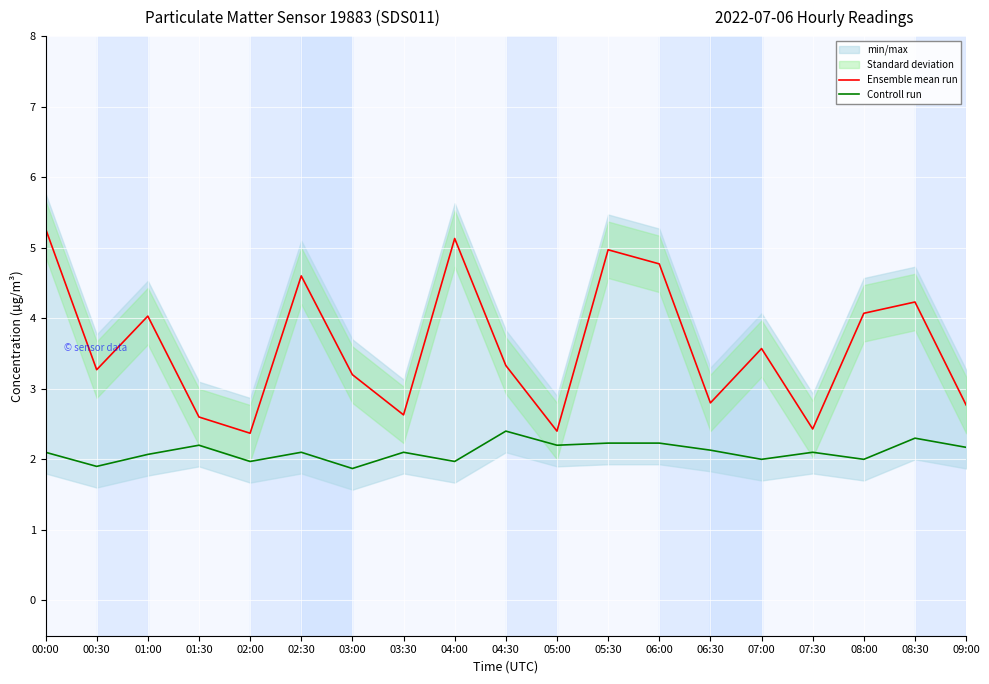

Which series has the widest spread of values?

Ensemble mean run